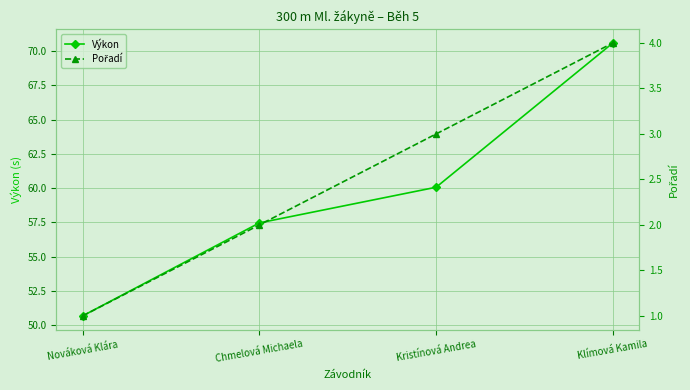

What is the value of the Výkon point at the 4th from the left?

70.6